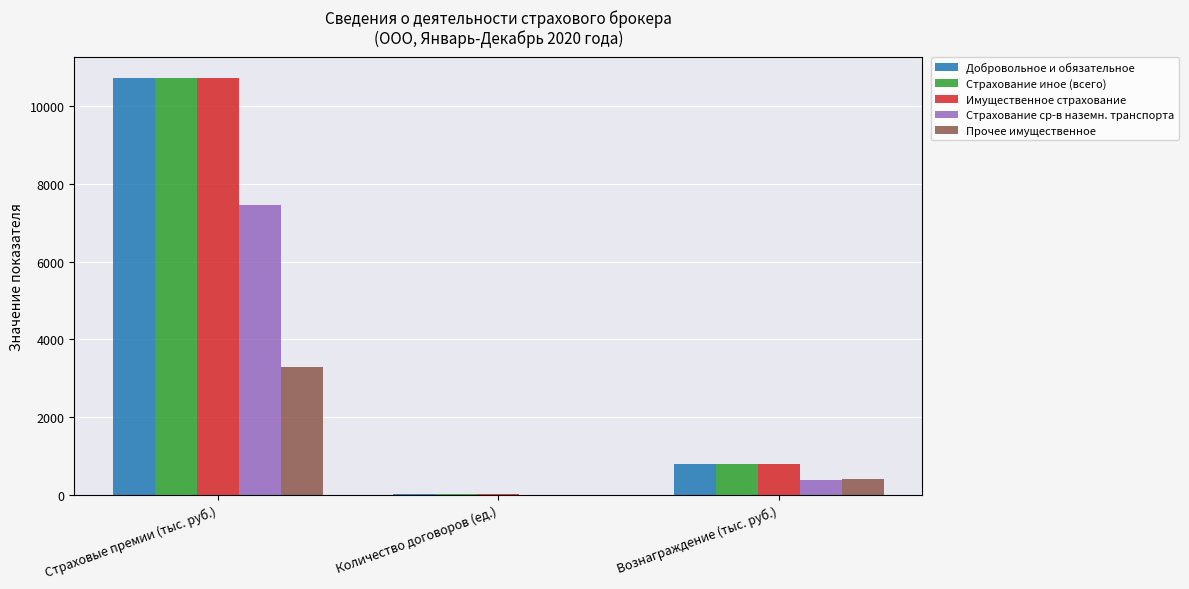

Does the chart contain stacked bars?

No